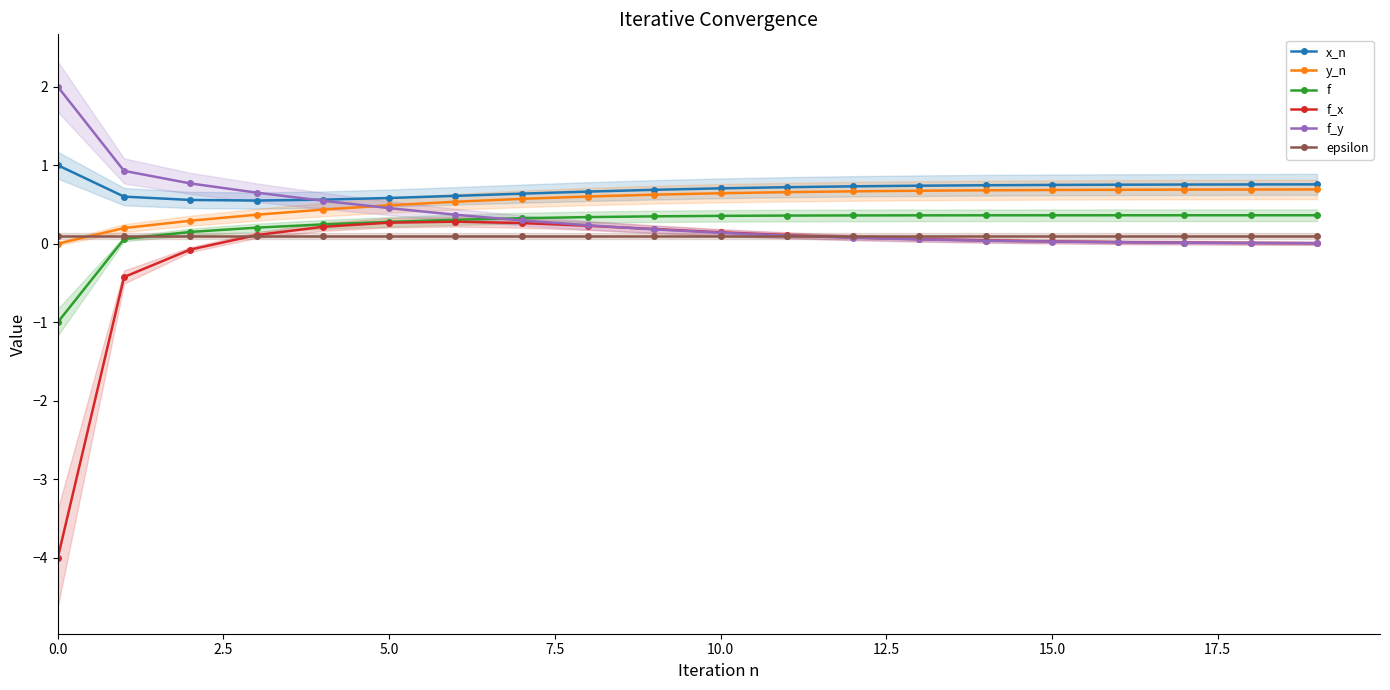

Which series has the largest range (max minus min)?

f_x